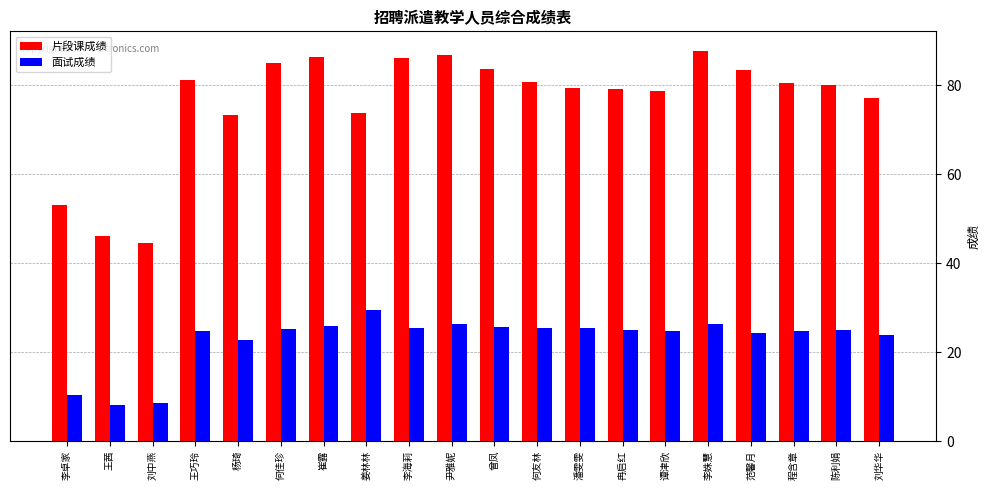

The value of 面试成绩 at 陈利娟 is 25.0. True or false?

True